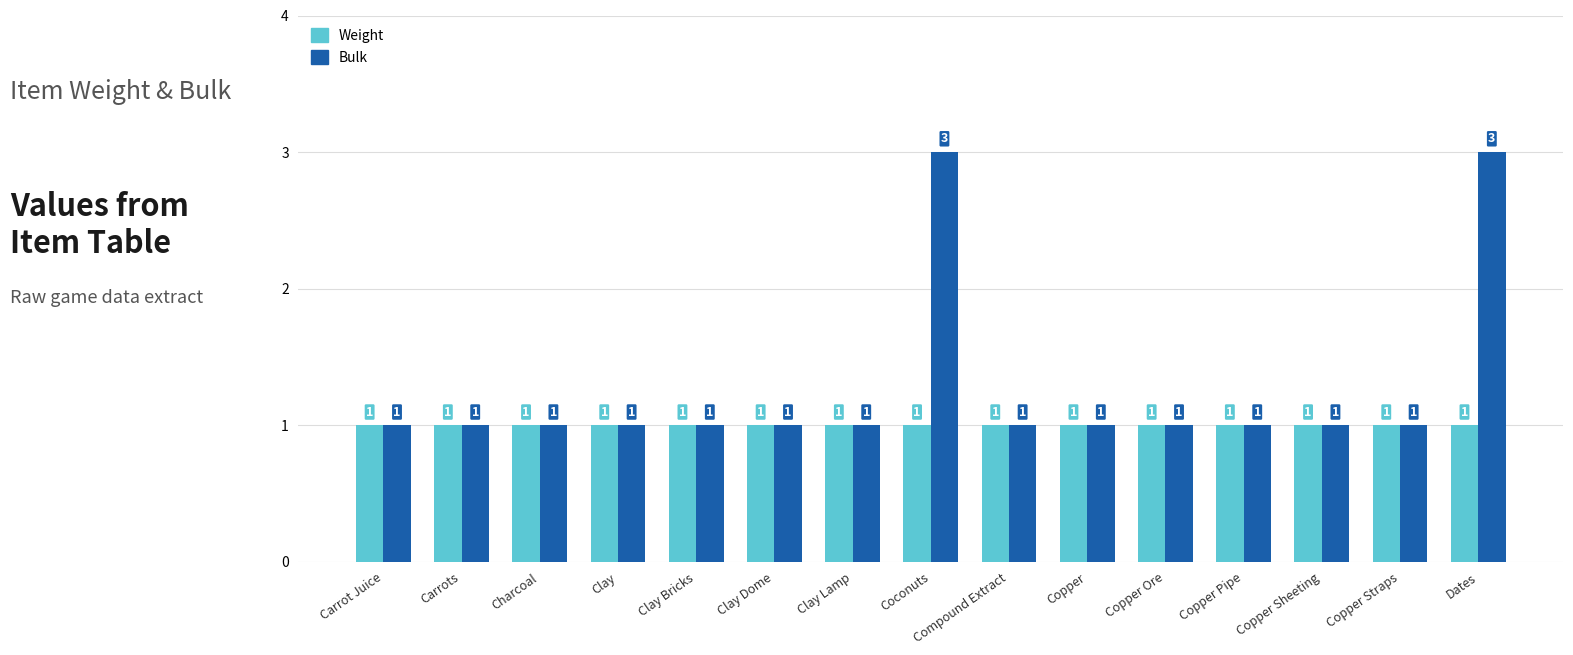

Which series has the largest total across all categories?

Bulk